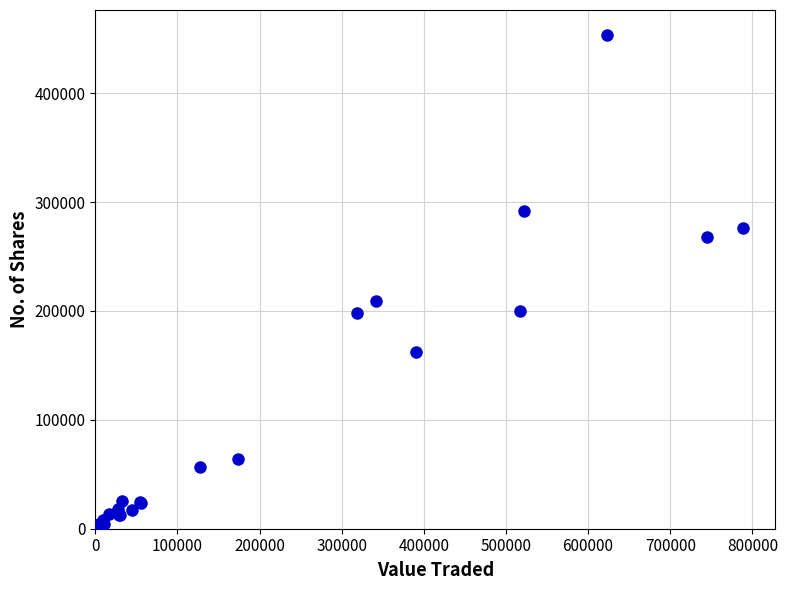

What Y value in the scatter plot is closest to 226902?

208922